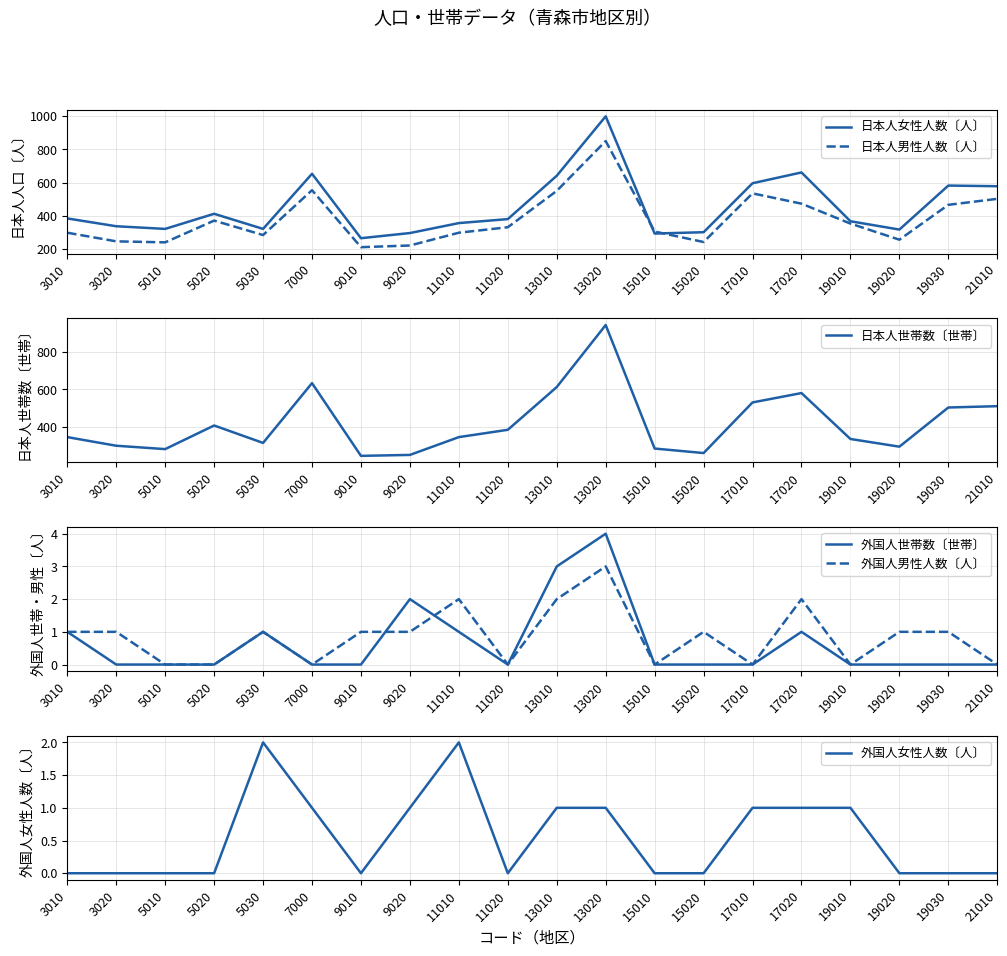

The value of 外国人男性人数〔人〕 at 21010 is -1. True or false?

False